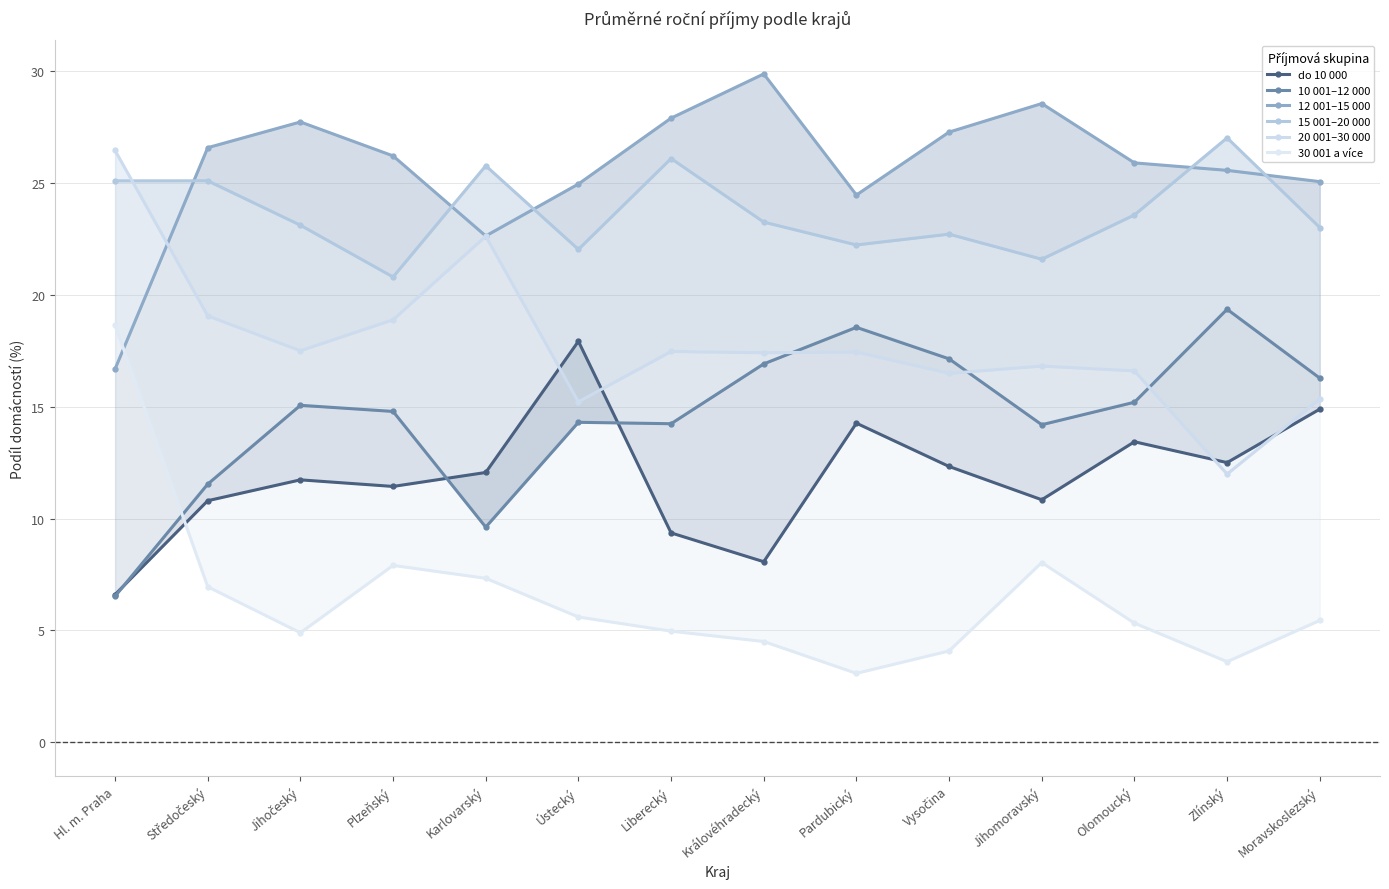

What are all the series names shown in the legend?

do 10 000, 10 001–12 000, 12 001–15 000, 15 001–20 000, 20 001–30 000, 30 001 a více